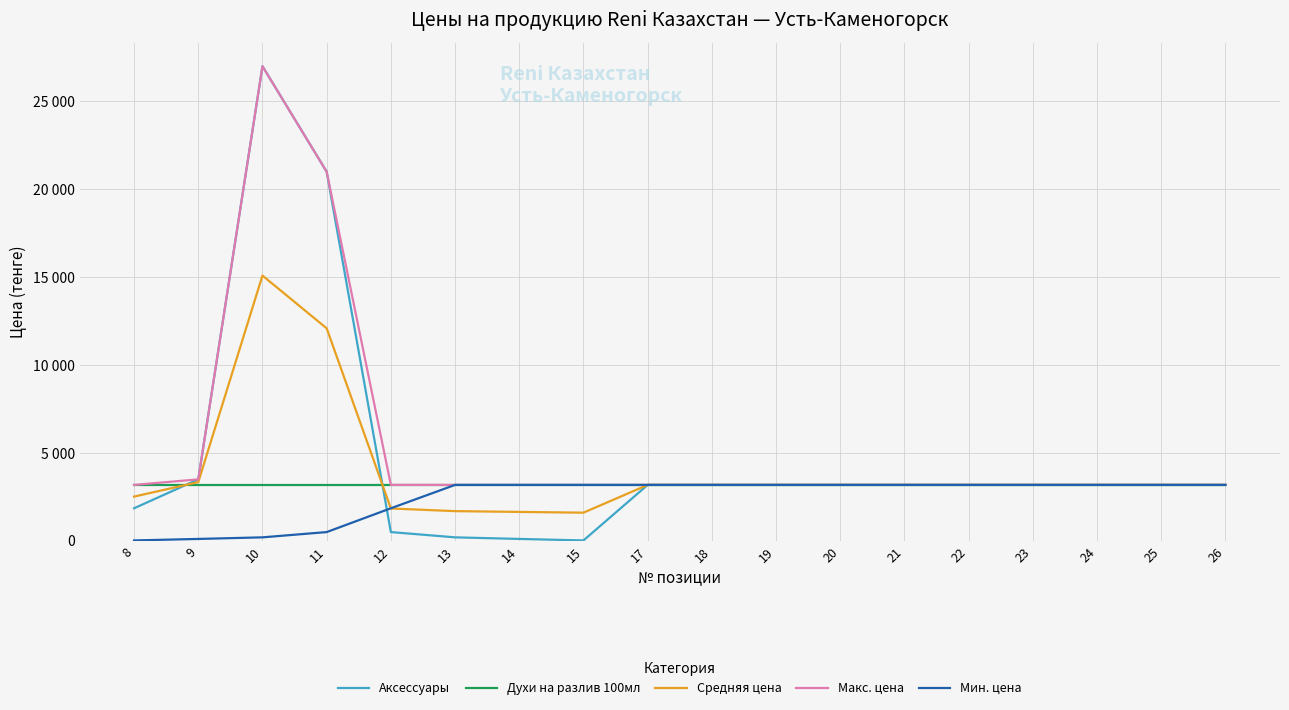

What is the value of the Макс. цена point at the 2nd from the left?

3500.0